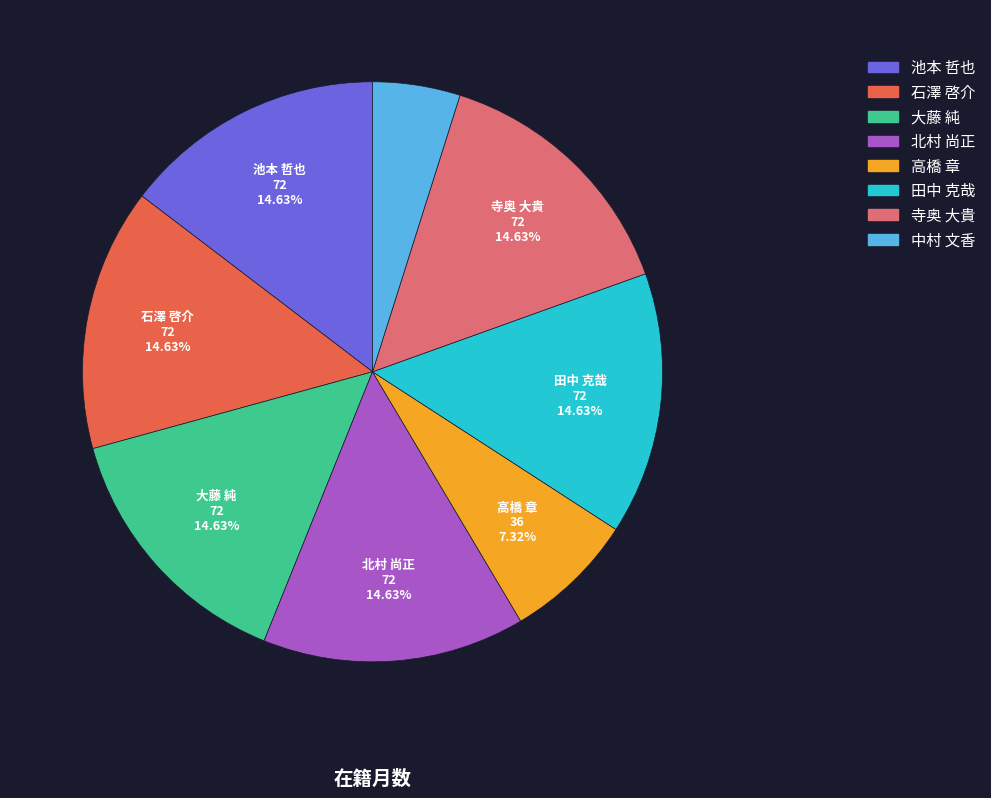

What percentage is the 田中 克哉 slice, to the nearest percent?

15%